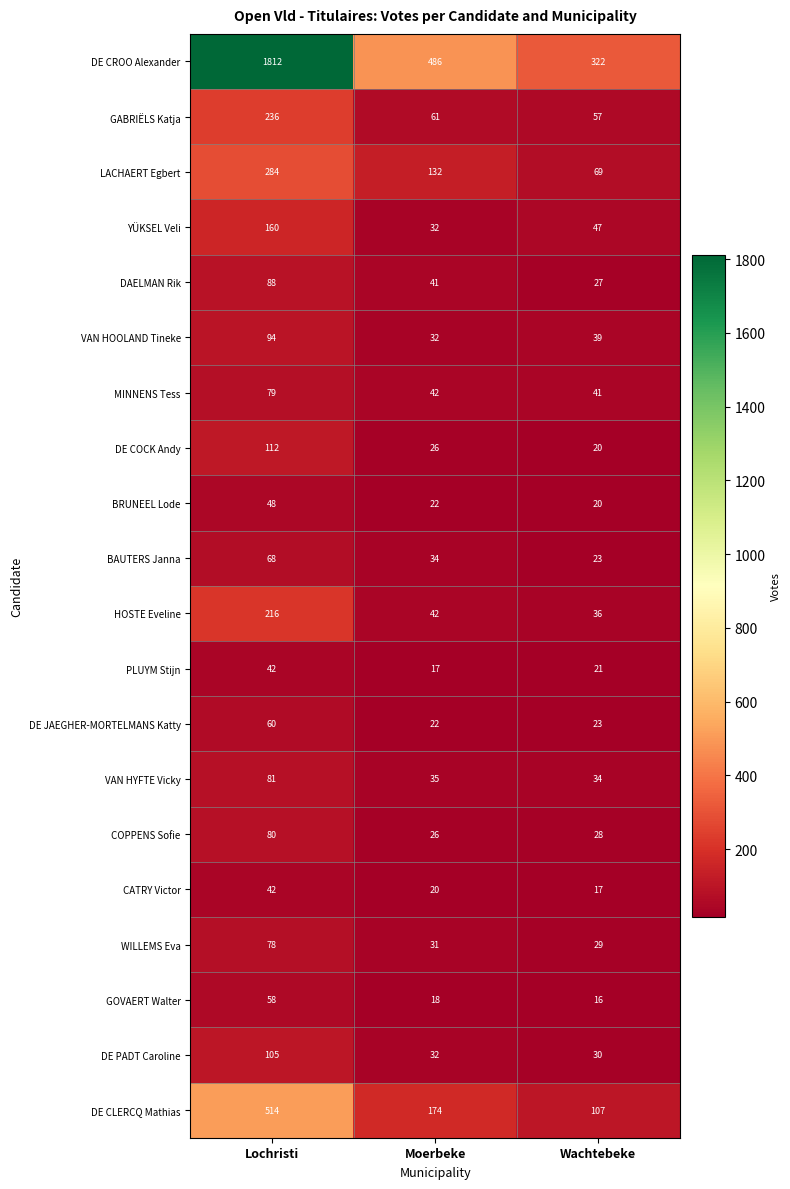

The VAN HYFTE Vicky series shows 81 at Lochristi. True or false?

True